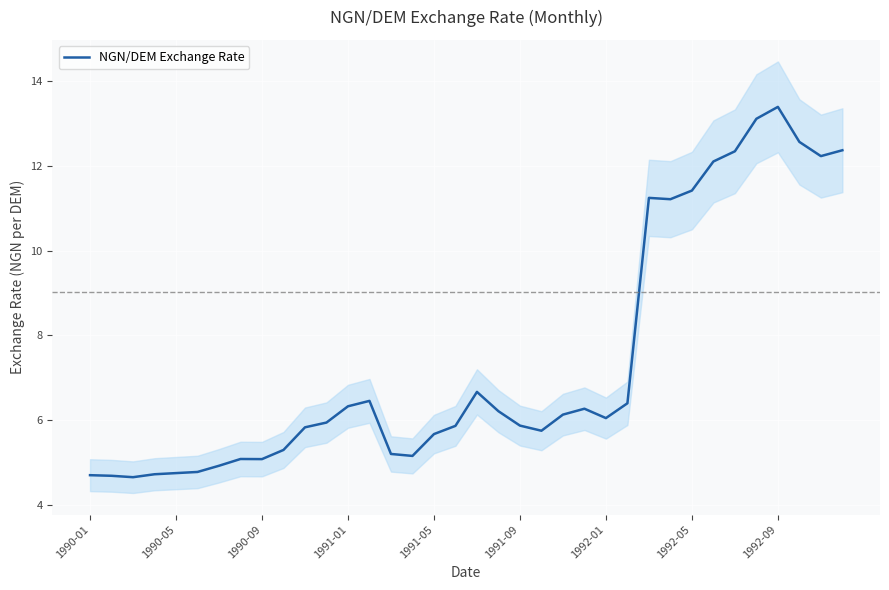

What is the value of the 35th point from the left?

12.2